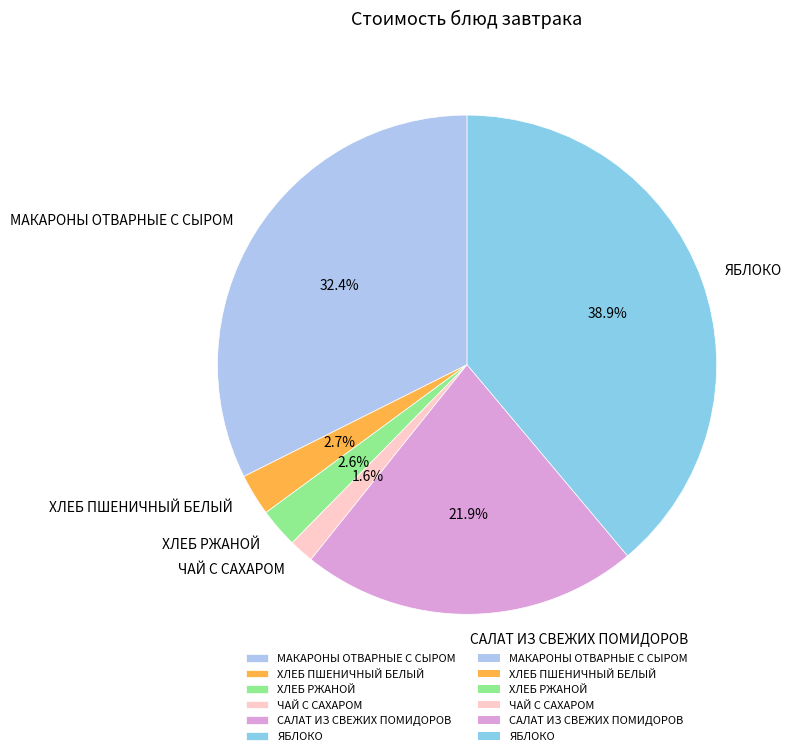

What is the ratio of the value at ЯБЛОКО to the value at ХЛЕБ ПШЕНИЧНЫЙ БЕЛЫЙ?

14.4